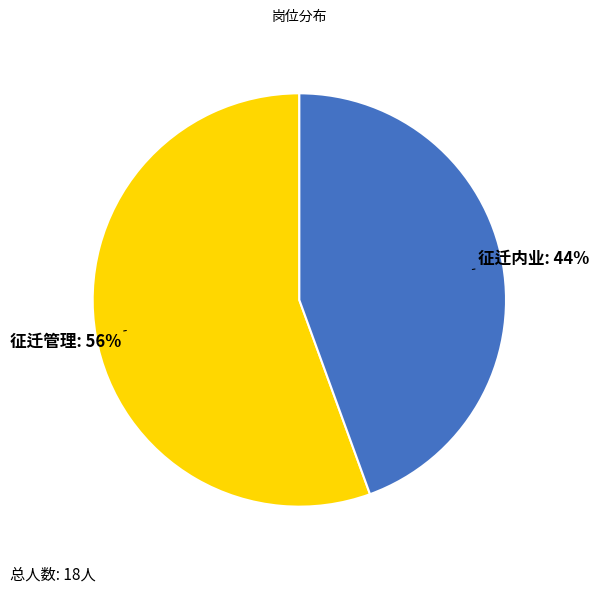

Does 征迁管理 represent more than half of the total?

Yes